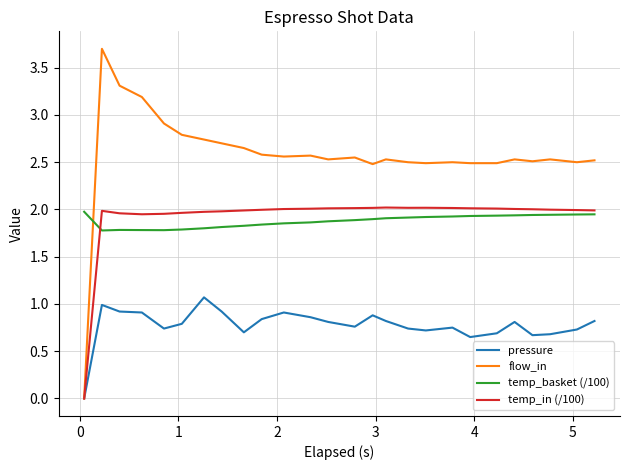

True or false: pressure and temp_basket (/100) intersect in this chart.

False